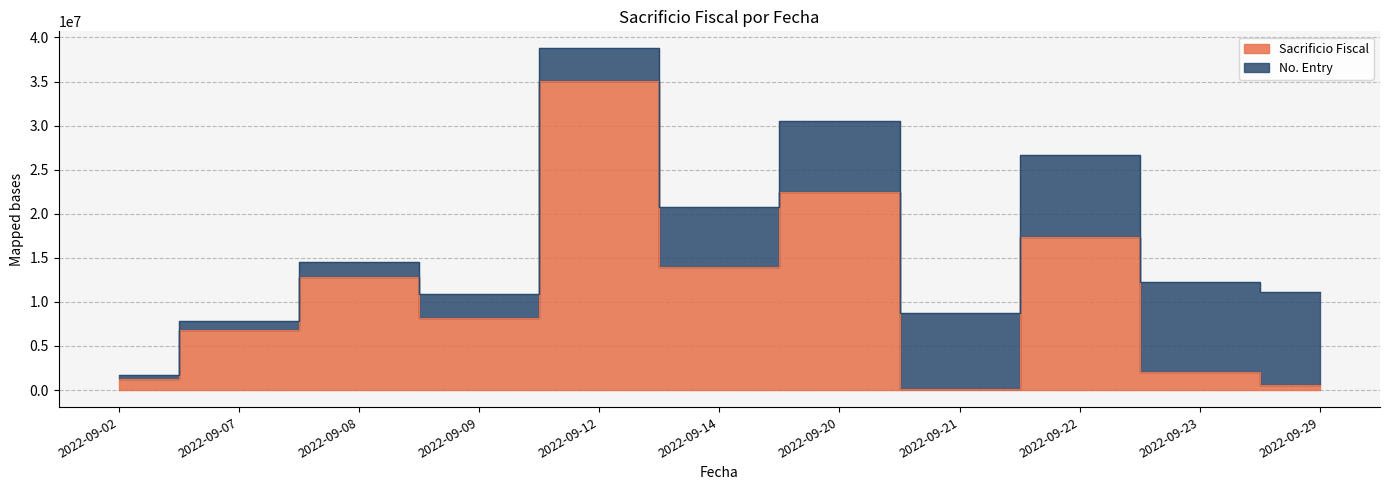

True or false: the data shows 1778744.2 at 2022-09-02.

False